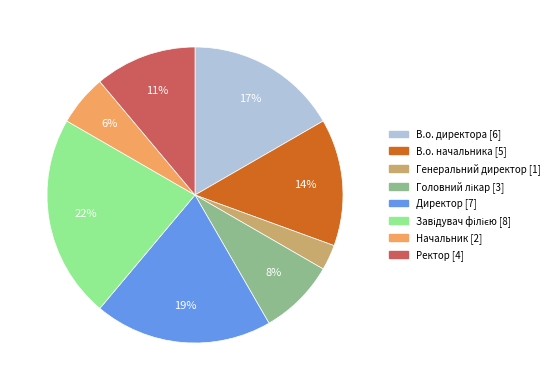

True or false: Начальник accounts for 6% of the total.

True